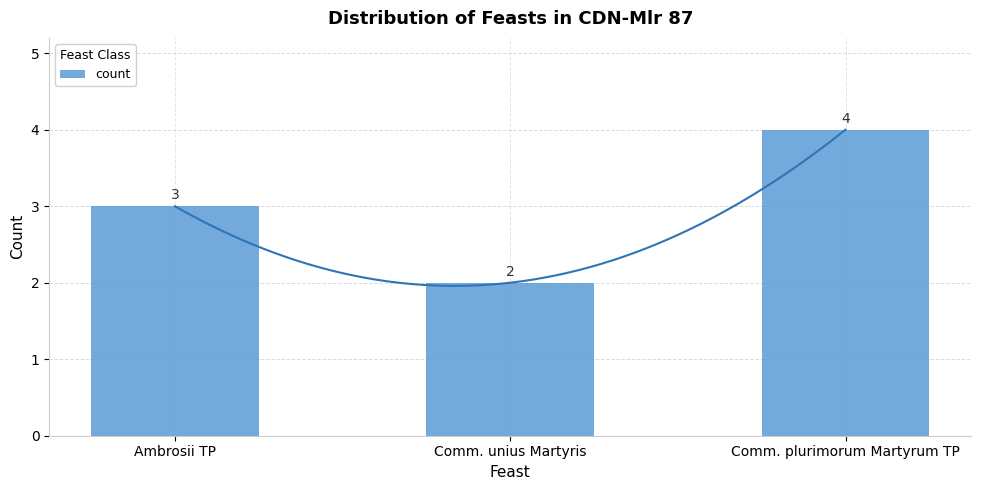

True or false: the data shows 5 at Comm. plurimorum Martyrum TP.

False